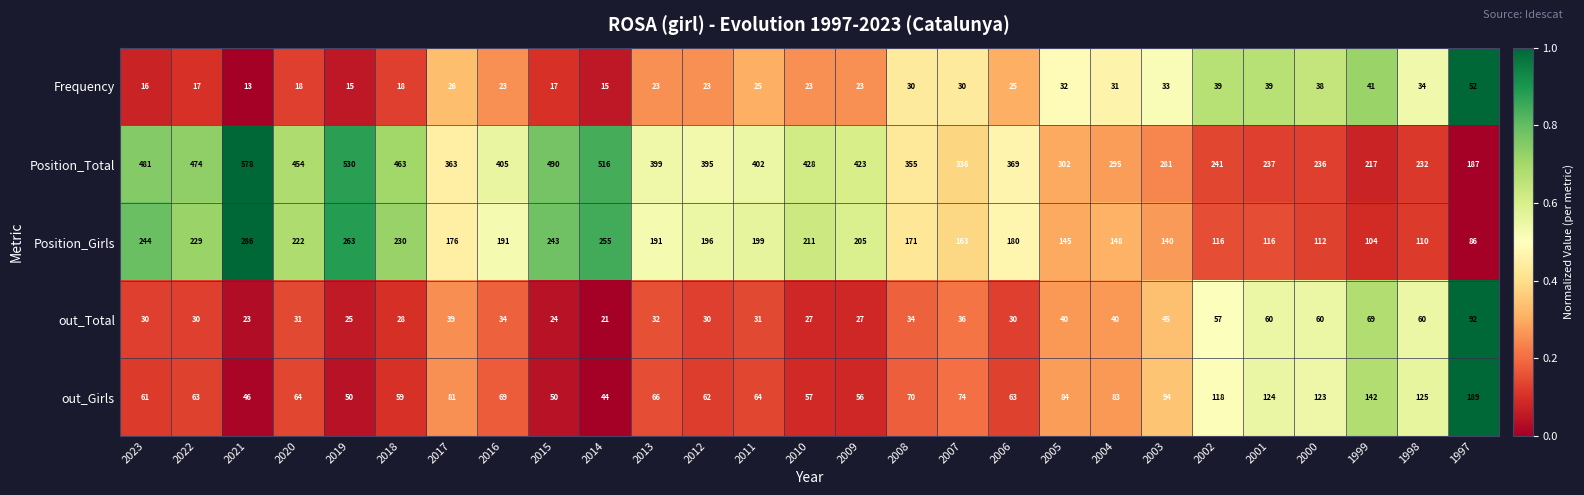

What is the difference between the maximum and minimum values in the out_Girls series?

145